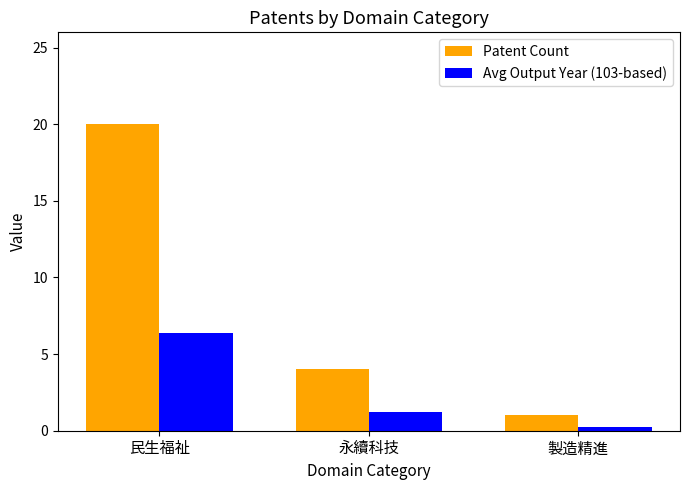

True or false: Patent Count has a value of 1.0 at 製造精進.

True